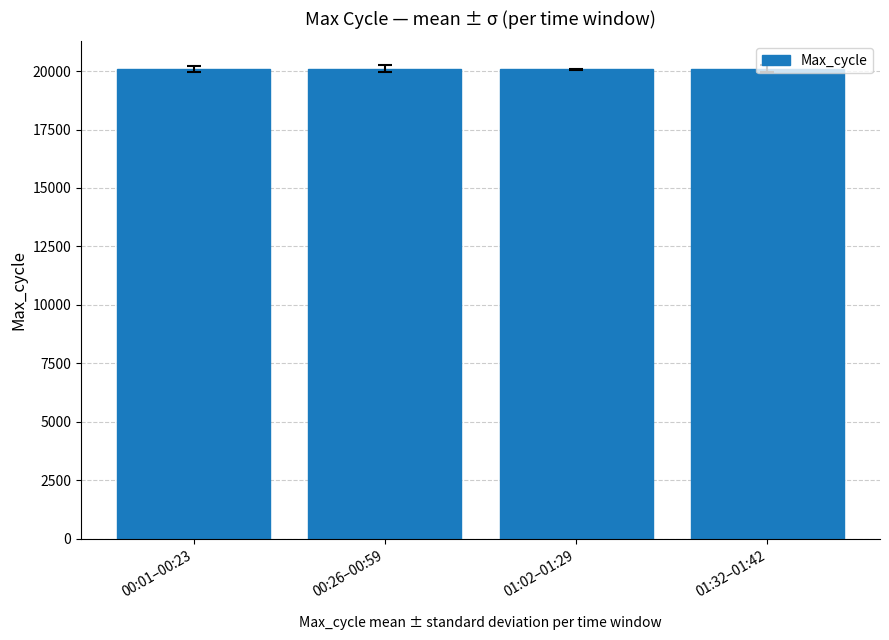

The chart shows a value of 34894.1 at 01:32–01:42. True or false?

False